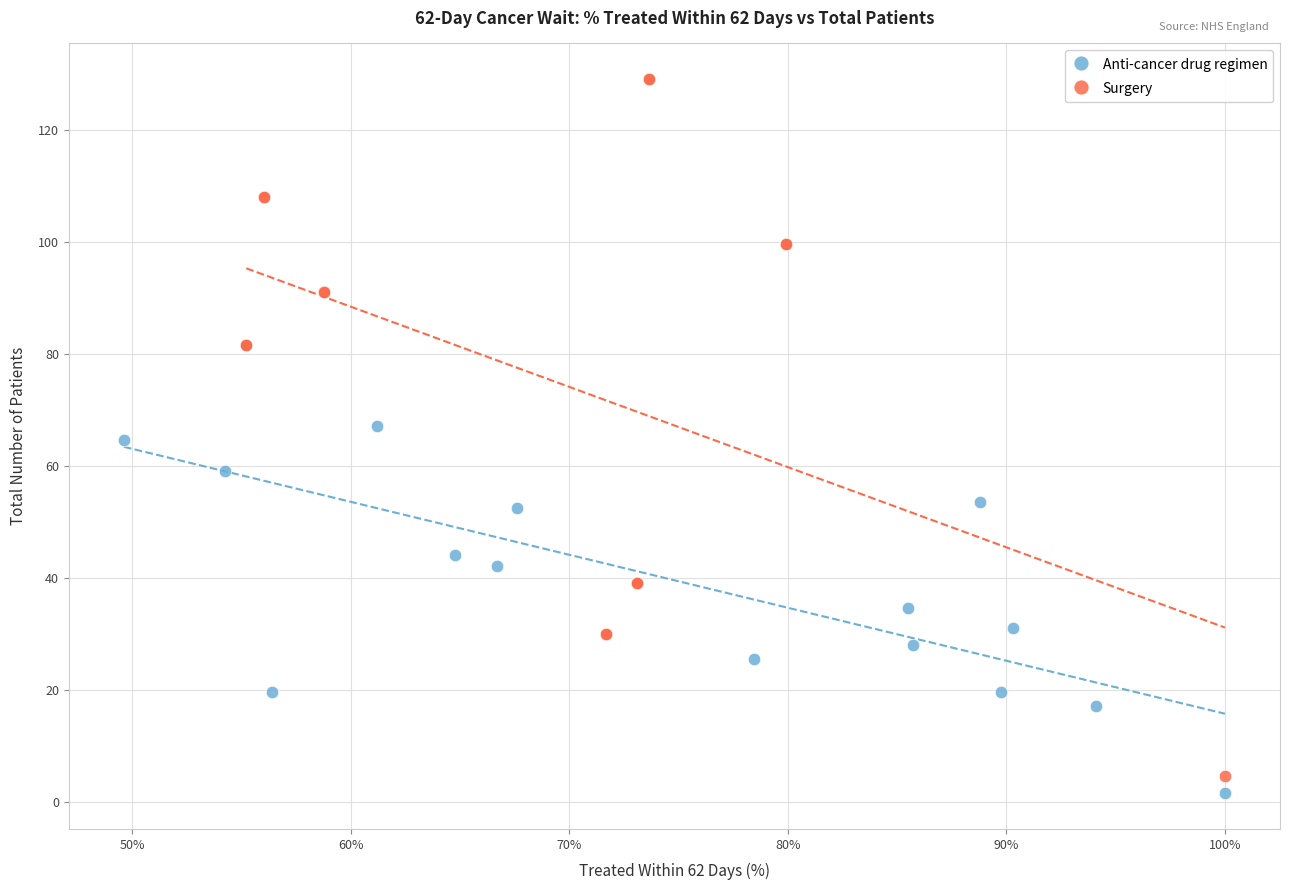

Which series reaches the maximum Y coordinate?

Surgery